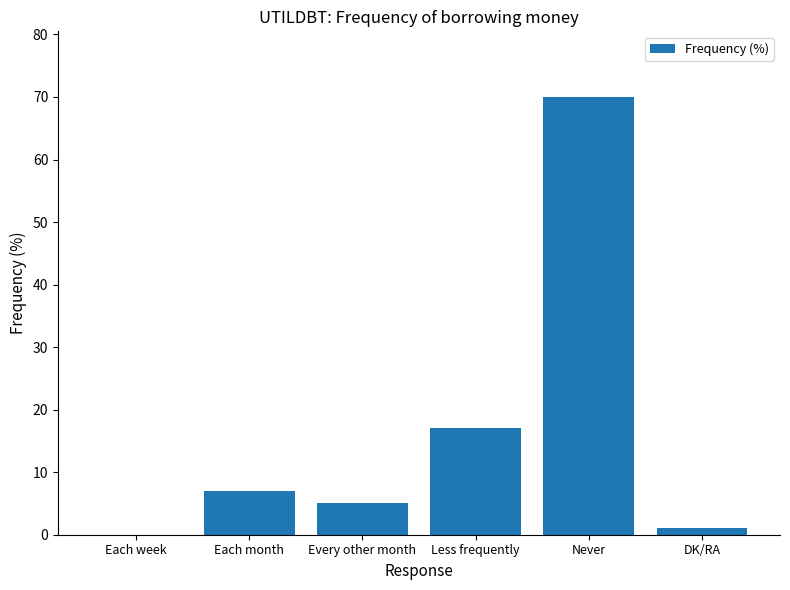

Reading left to right, list all the values displayed in this chart.

Each week=0	Each month=7	Every other month=5	Less frequently=17	Never=70	DK/RA=1